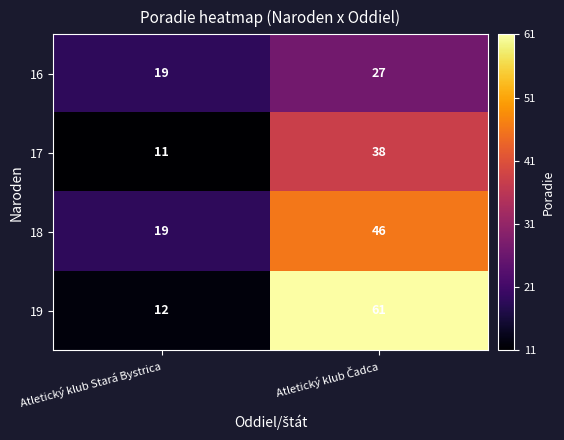

At which label is 18 closest to 32?

Atletický klub Stará Bystrica